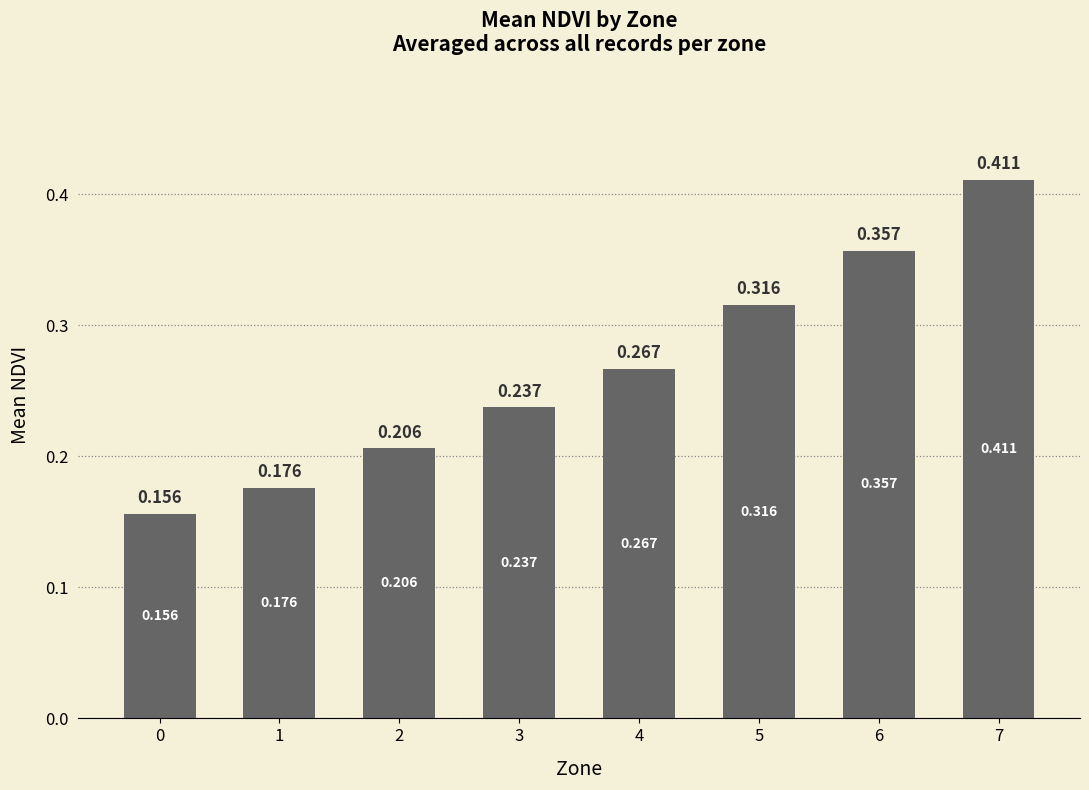

What is the value of the 5th bar from the left?

0.3